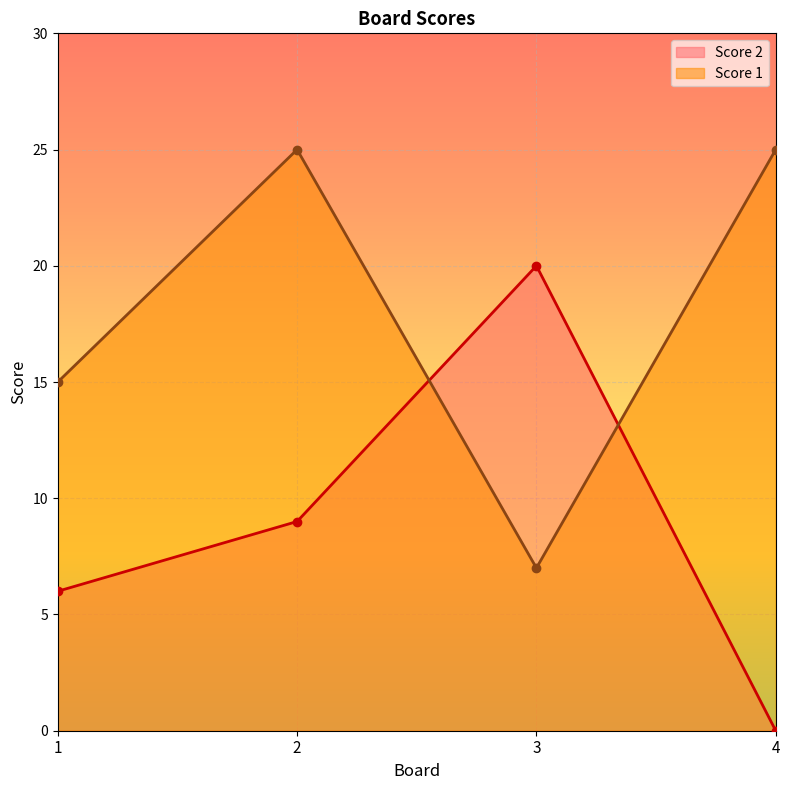

Which series changed the most between 1 and 4?

Score 1